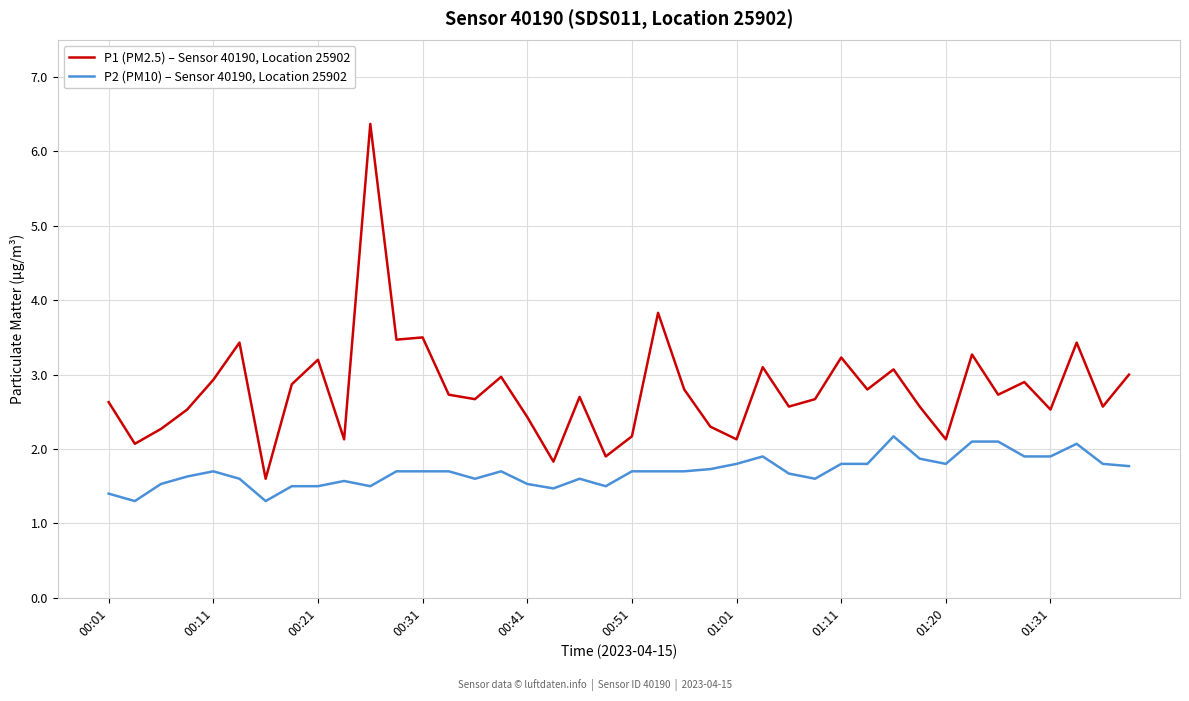

What is the difference between the maximum and minimum values in the P1 (PM2.5) – Sensor 40190, Location 25902 series?

4.8